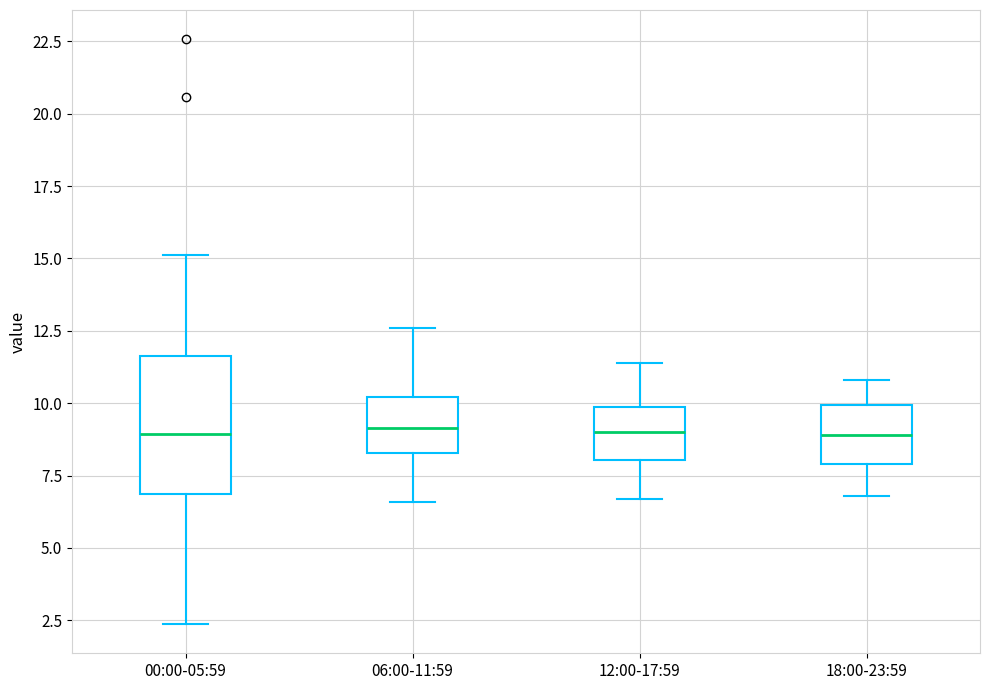

Comparing the boxes themselves (not the whiskers), which one is the tallest?

00:00-05:59